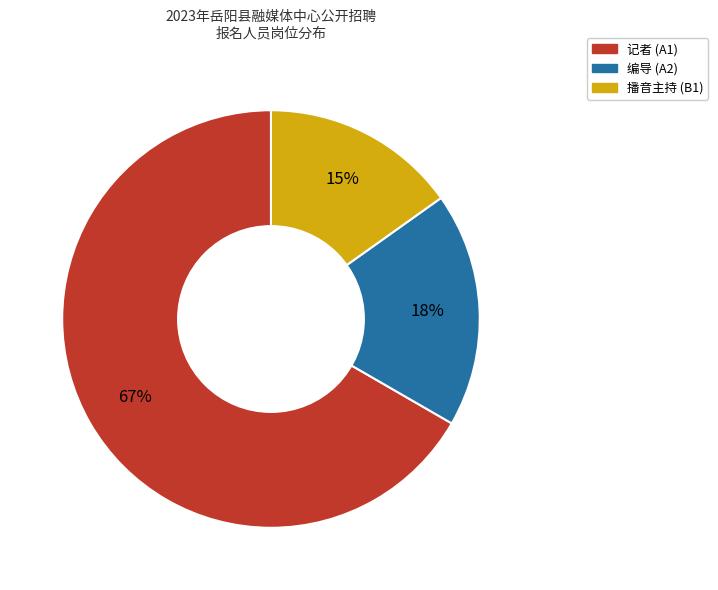

To the nearest percent, what is the average slice percentage?

33%